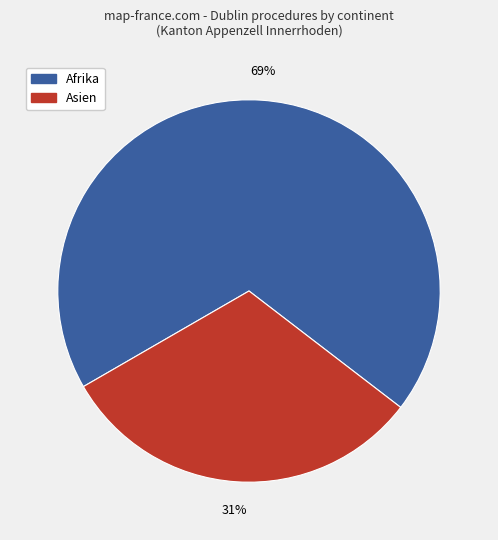

What is the smallest slice in the pie chart?

Asien